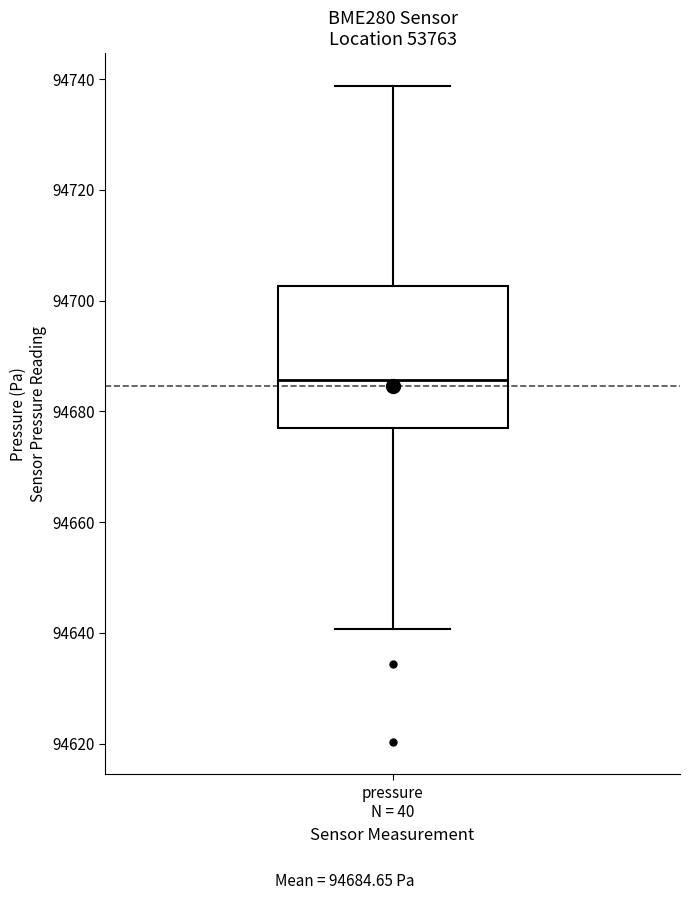

Where does the lower whisker of the box for pressure N = 40 end on the y-axis? The values are not printed on the chart, so give them approximately, as read against the axis.

94640